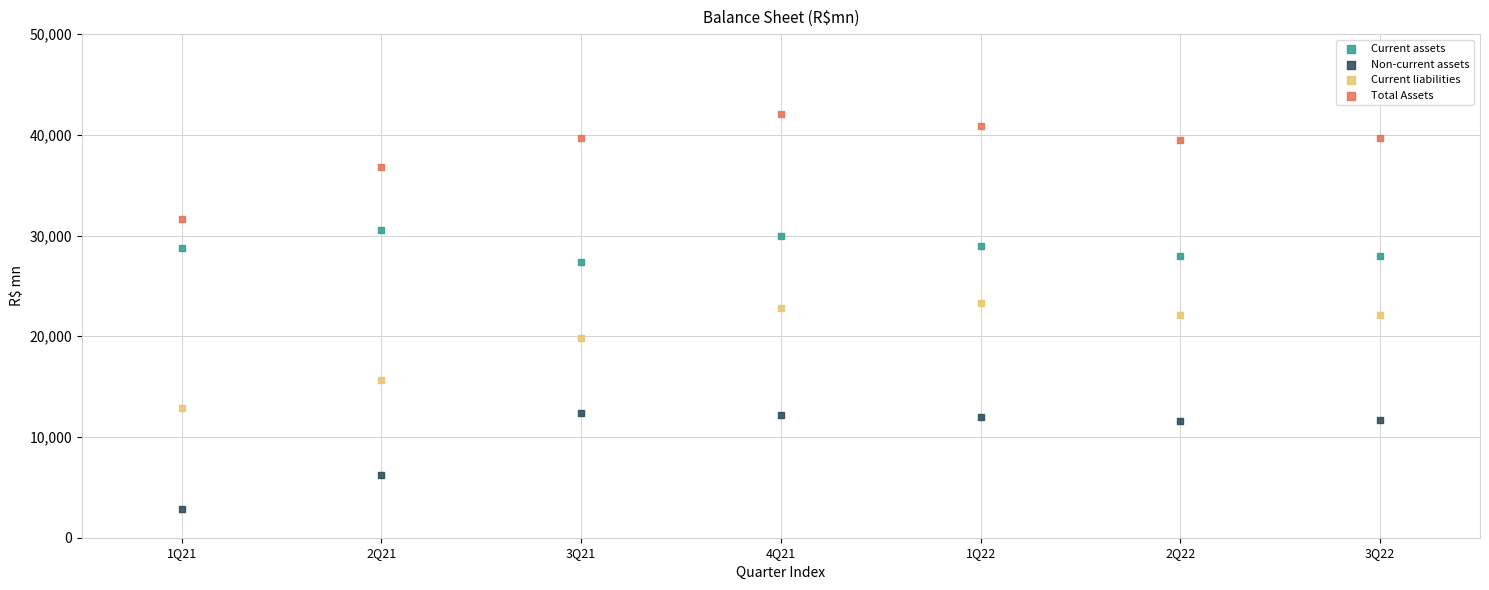

Which series contains the lowest Y value?

Non-current assets